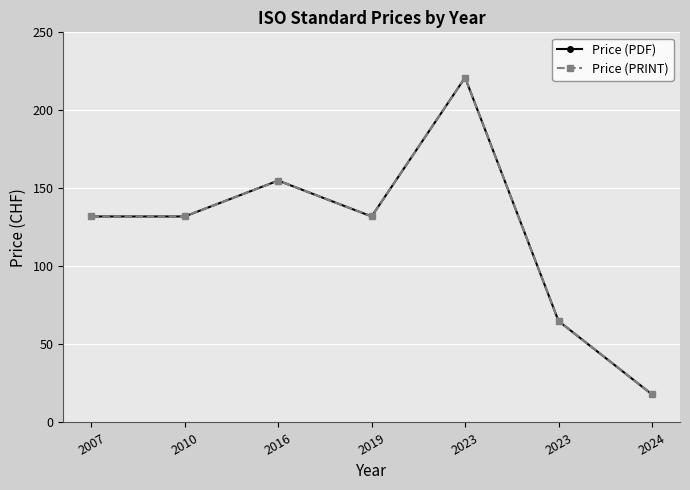

Where is the first local minimum for Price (PRINT)?

2019